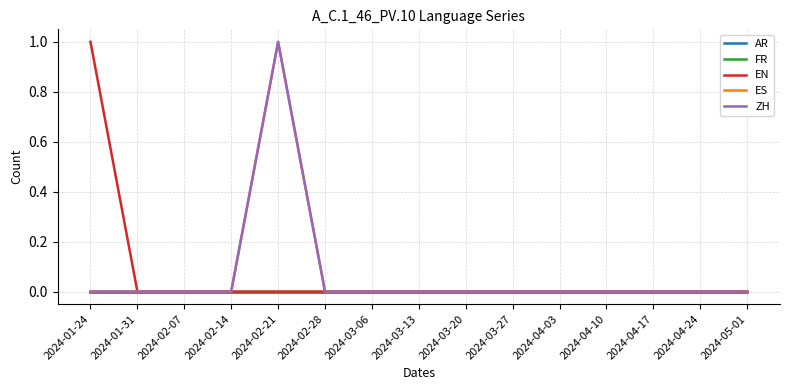

Which series has the largest range (max minus min)?

EN